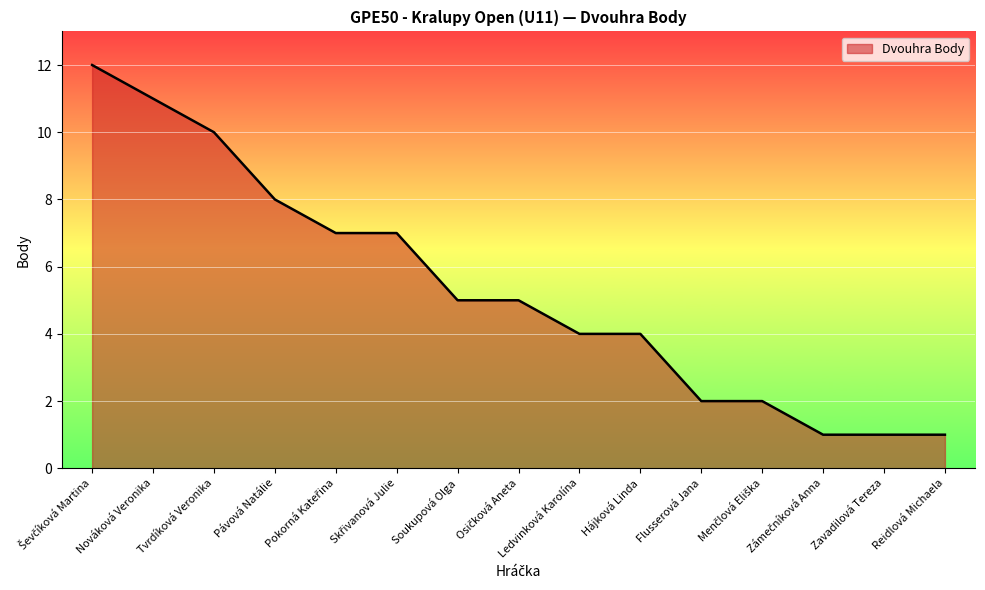

What is the ratio of the value at Pávová Natálie to the value at Tvrdíková Veronika?

0.8